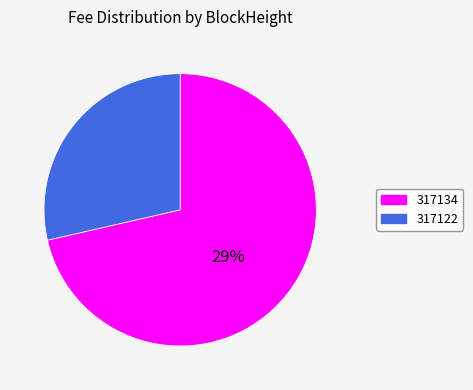

To the nearest percent, what percentage of the pie is 317122?

29%